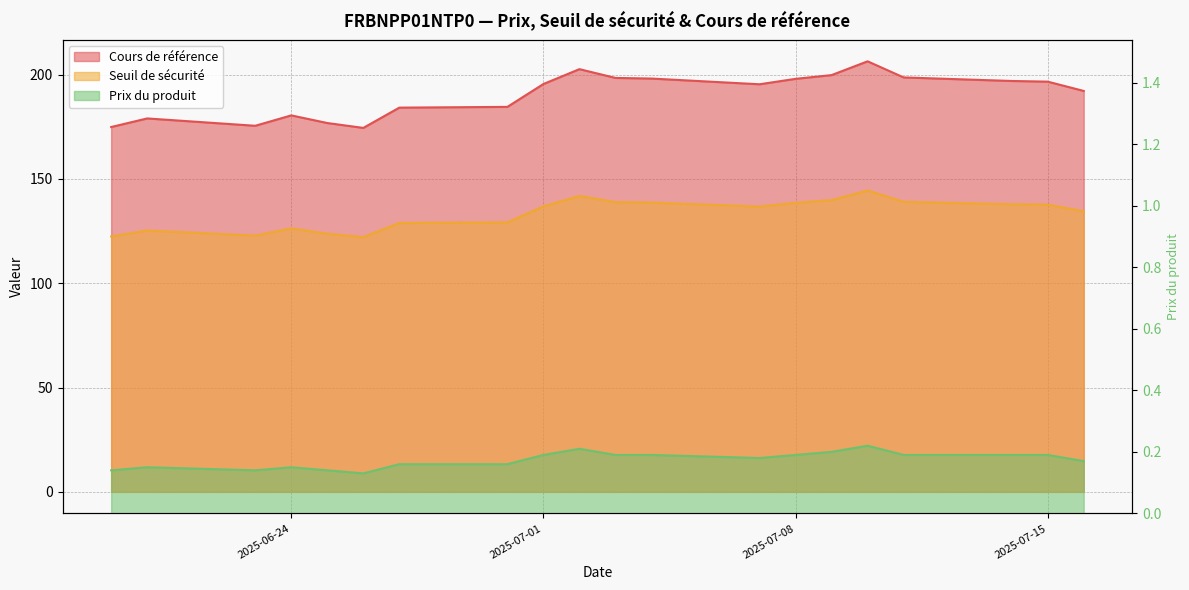

At how many categories does at least one series exceed 110?

20